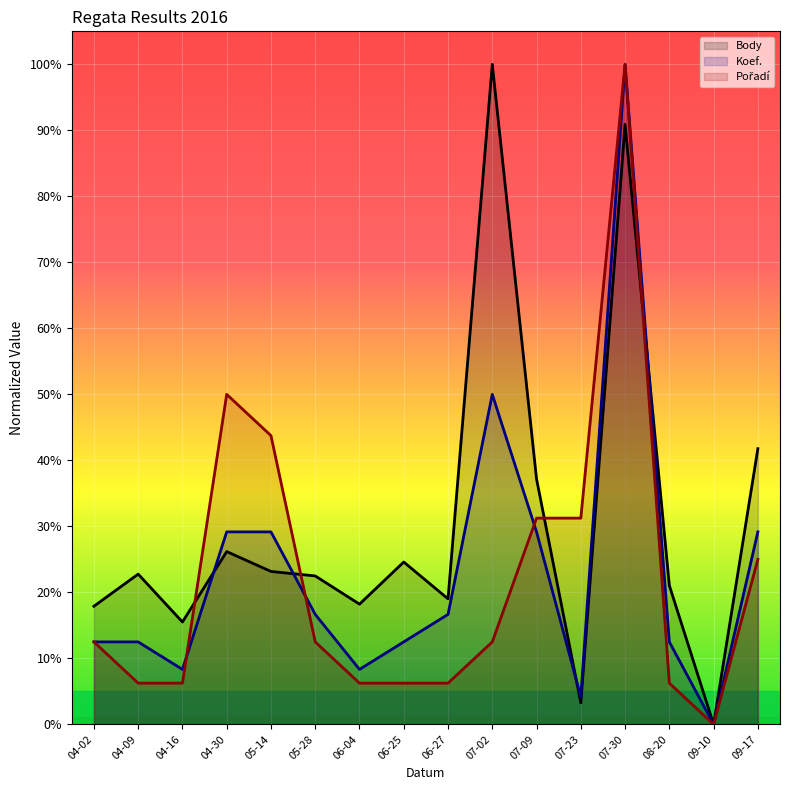

At which category is the sum across all series the highest?

07-30